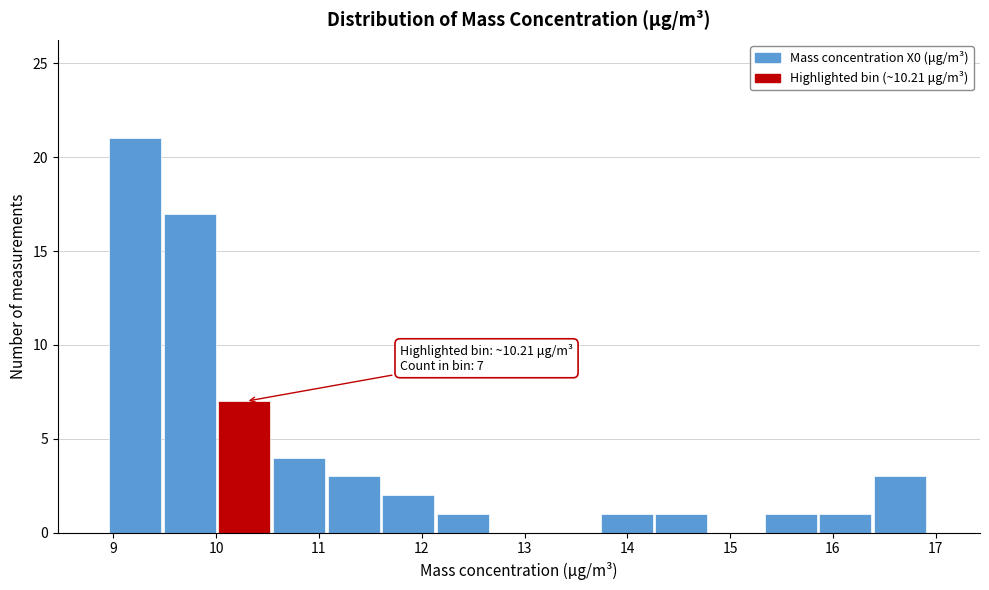

Which range on the x-axis has the tallest bar?

9.0 to 9.5